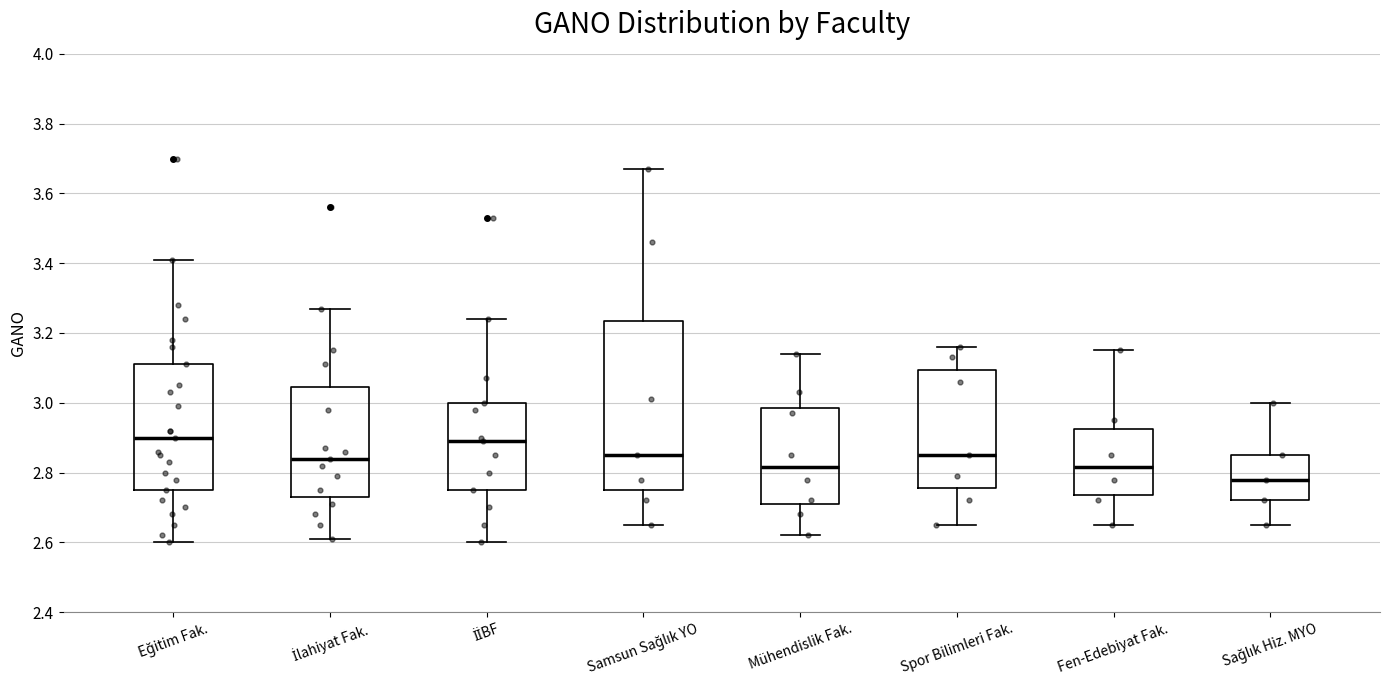

Comparing the boxes themselves (not the whiskers), which one is the tallest?

Samsun Sağlık YO